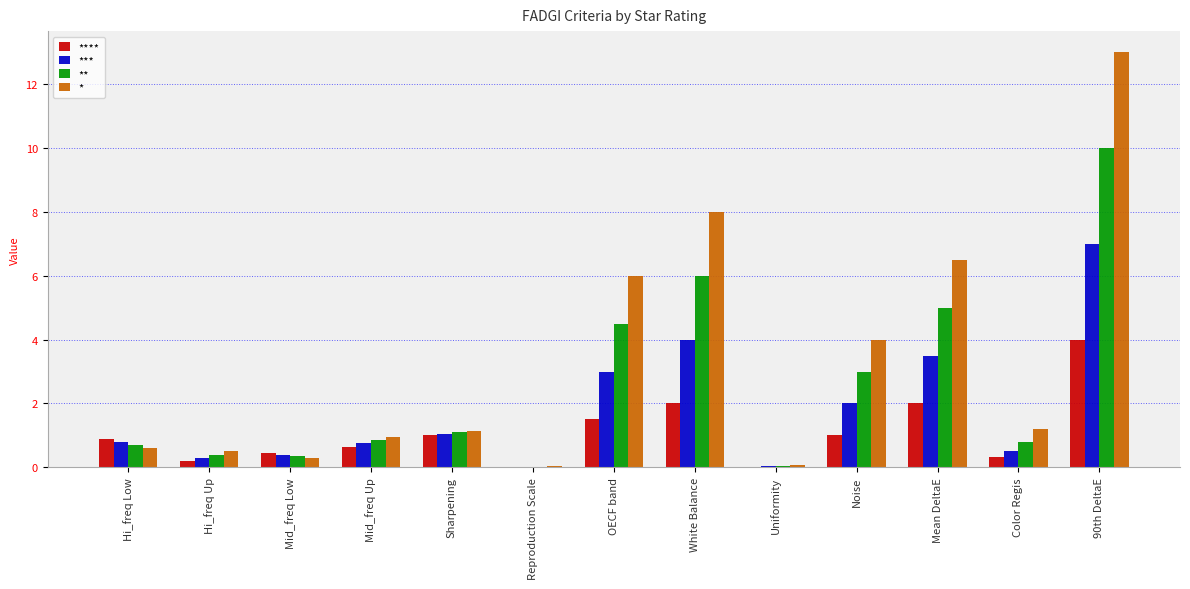

At which label does ** reach its peak?

90th DeltaE